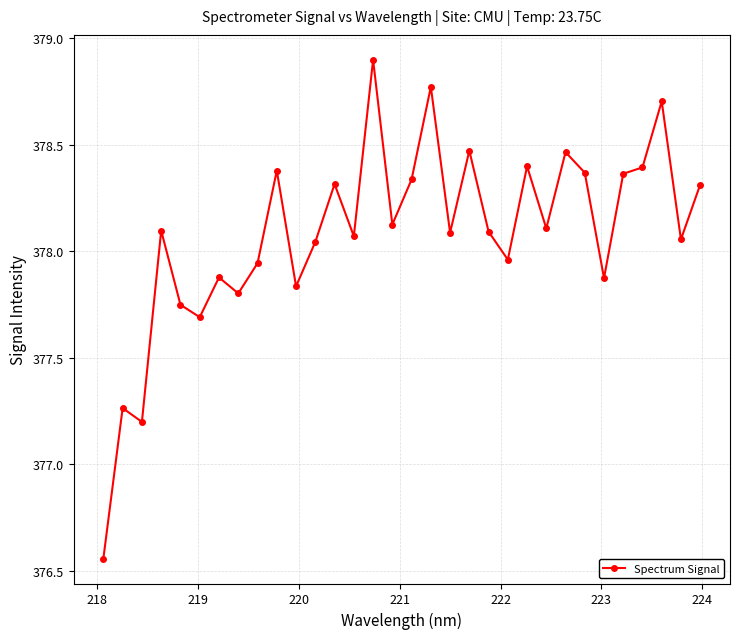

What is the difference between the maximum and minimum values?

2.3